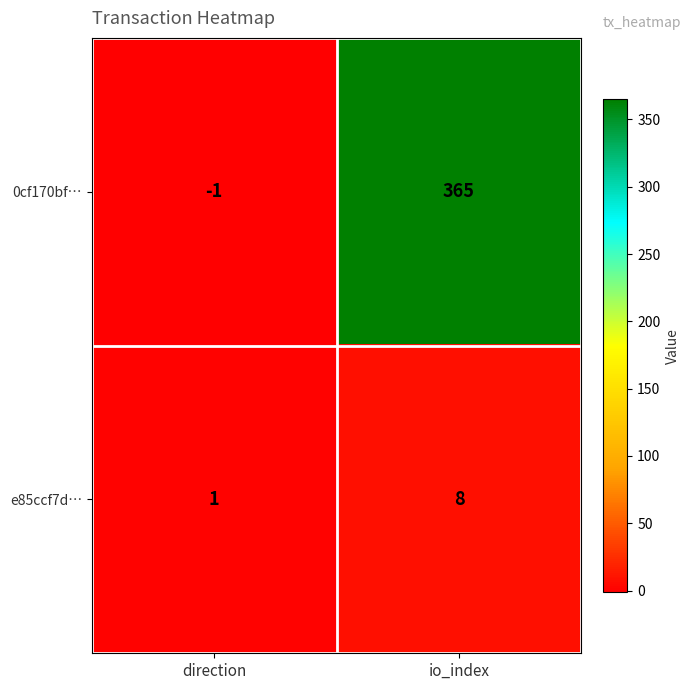

At which category does the chart reach its peak across all series?

io_index